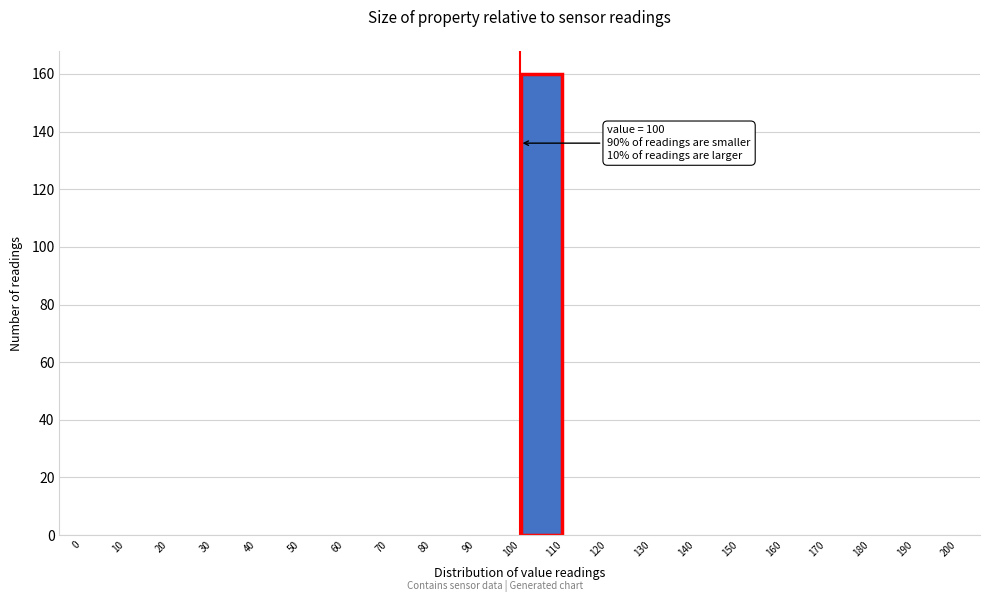

Over which range of the x-axis is the bar tallest?

100 to 110